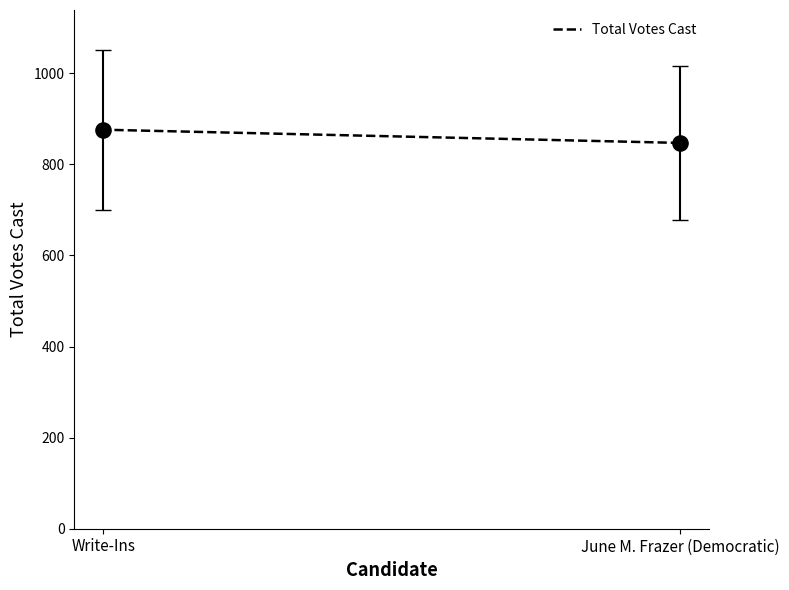

What is the average X value?

438